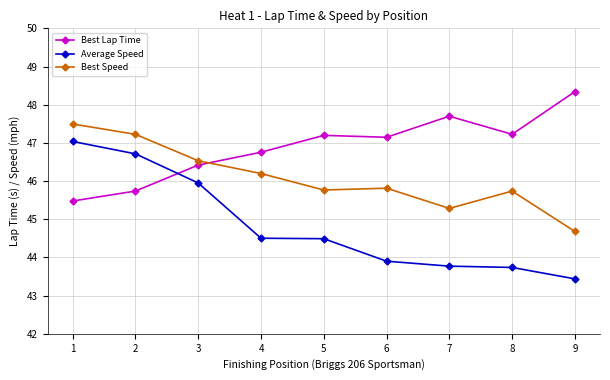

True or false: Average Speed and Best Speed intersect in this chart.

False